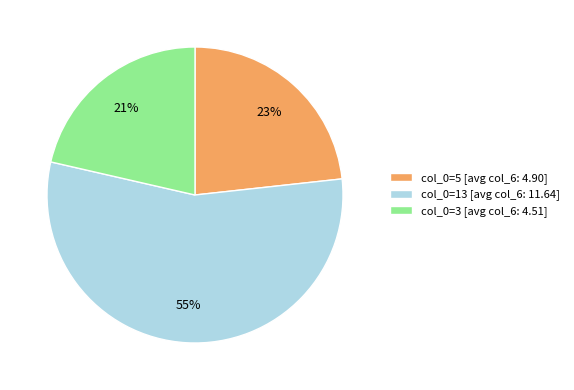

How many slices are in this pie chart?

3